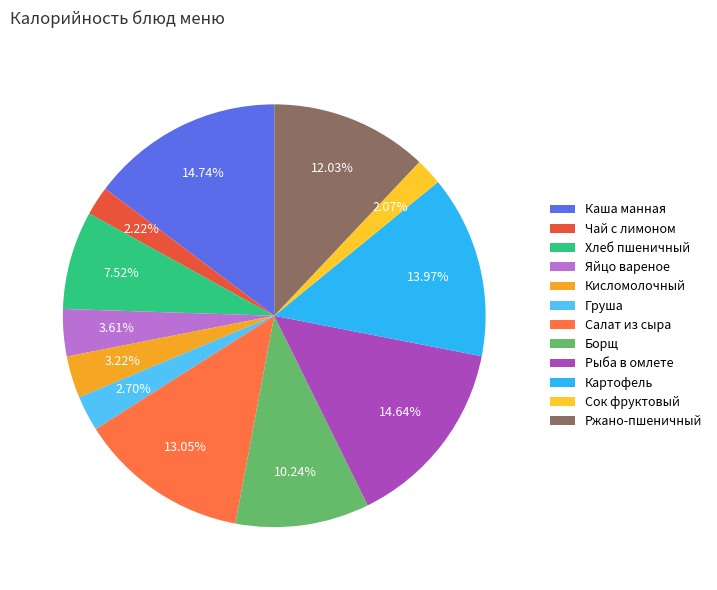

Does Хлеб пшеничный account for over 50% of the chart?

No